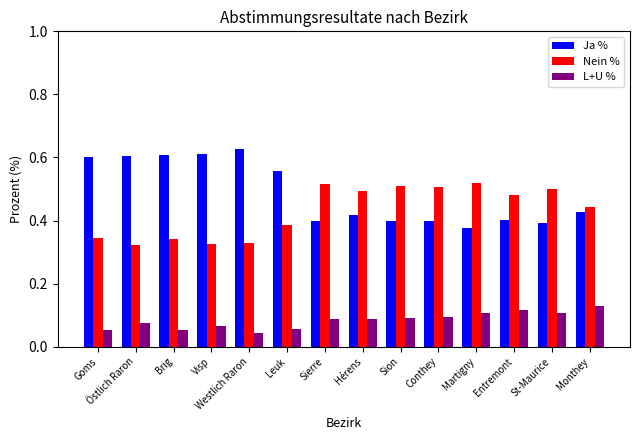

At which label is Ja % closest to 0?

Martigny